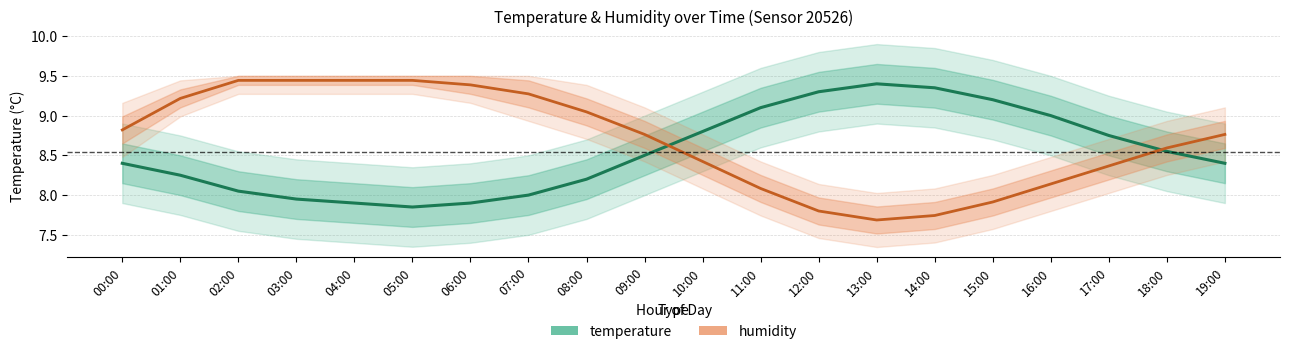

Read the temperature value at 16:00.

9.0